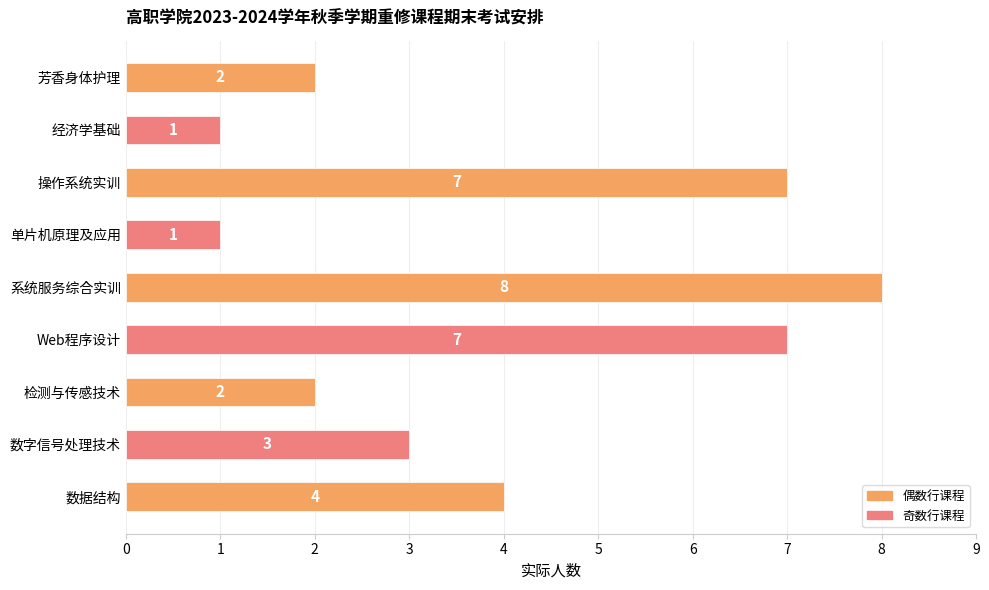

Which has a higher value, 数据结构 or 检测与传感技术?

数据结构